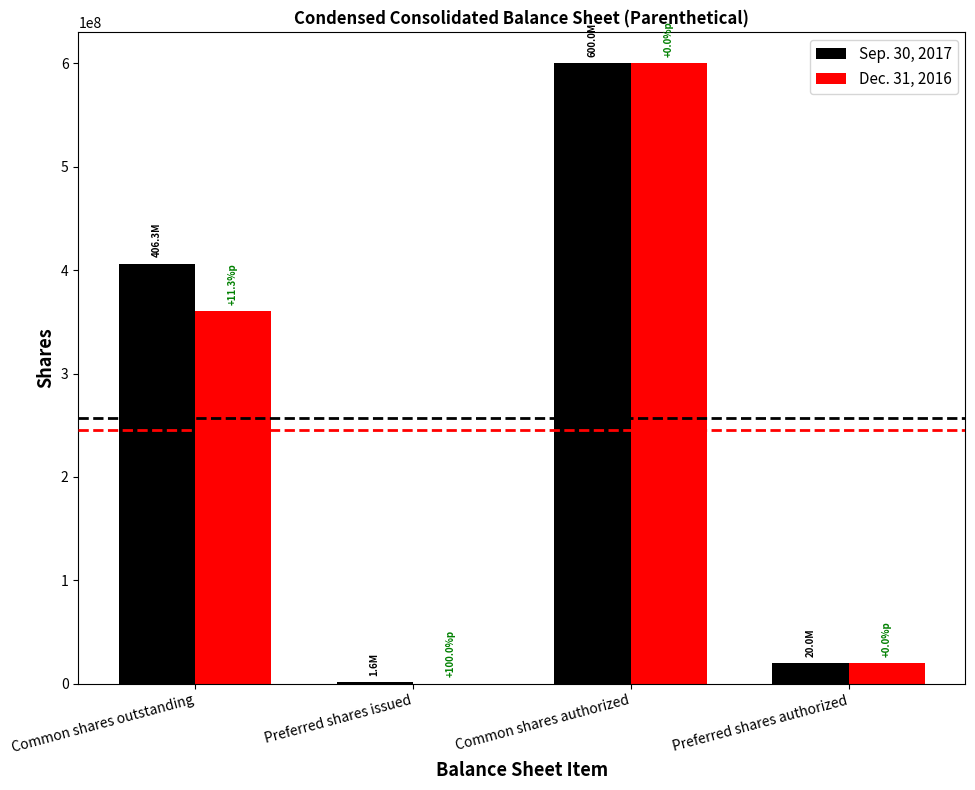

At which label is Dec. 31, 2016 closest to 300000000?

Common shares outstanding